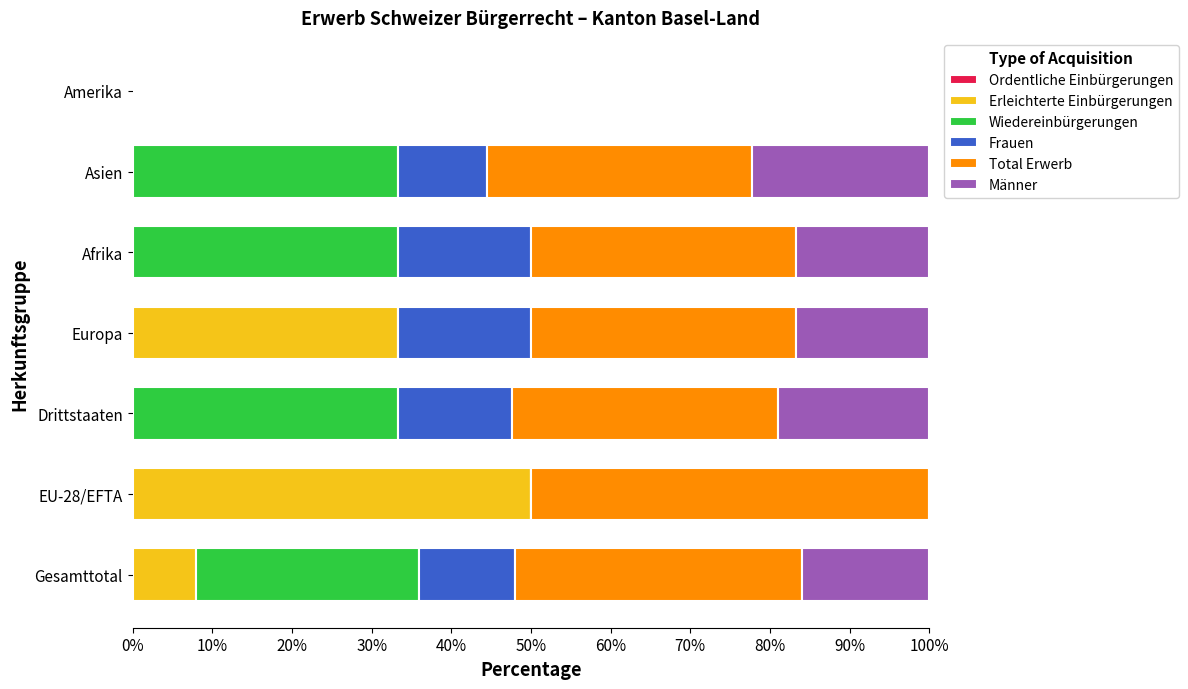

Is it true that Erleichterte Einbürgerungen equals 0.0 at Amerika?

True